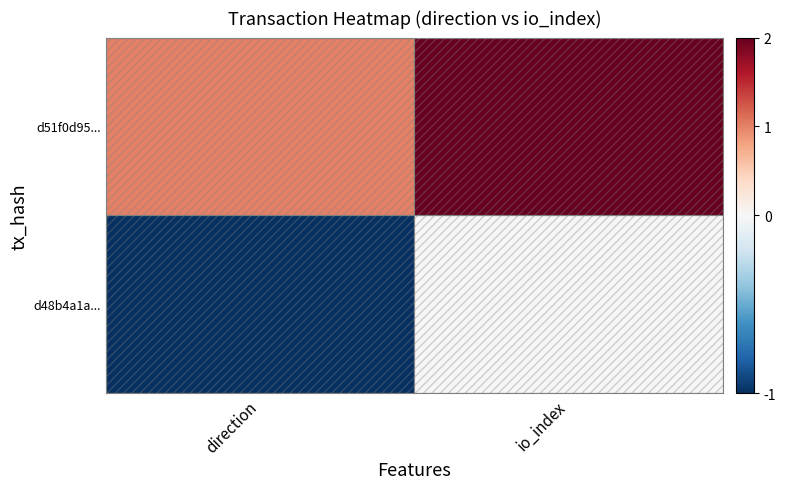

Reading left to right, what are all the values shown in this chart?

d48b4a1a42d6043a18e559f226eabd2c3ff728b: 0=-1	1=0
d51f0d95f5862afea1c59fee8dc4f9caa7731ac: 0=1	1=2